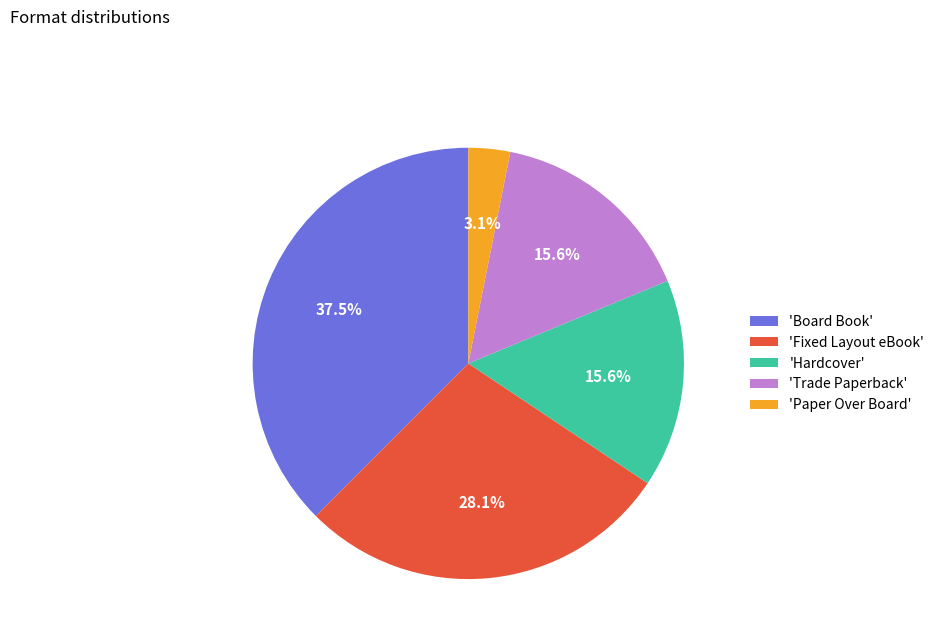

Between 'Hardcover' and 'Paper Over Board', which is larger?

'Hardcover'